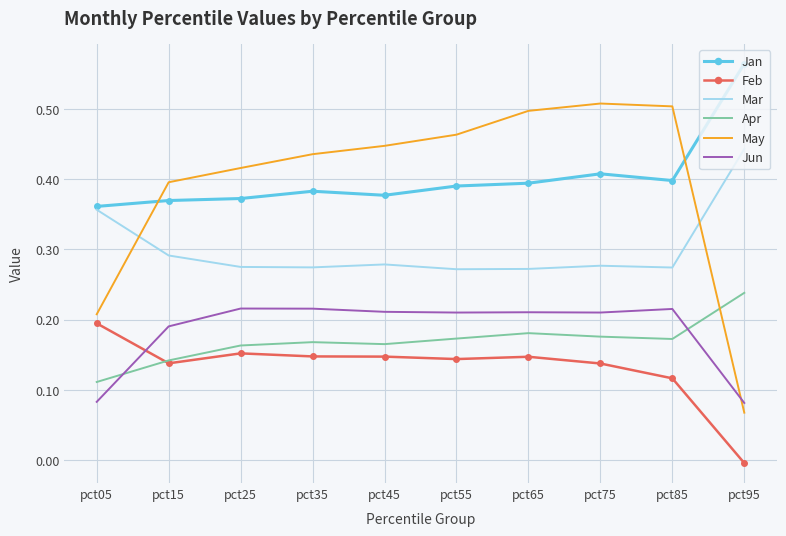

Which category has the lowest value in the Jan series?

pct05